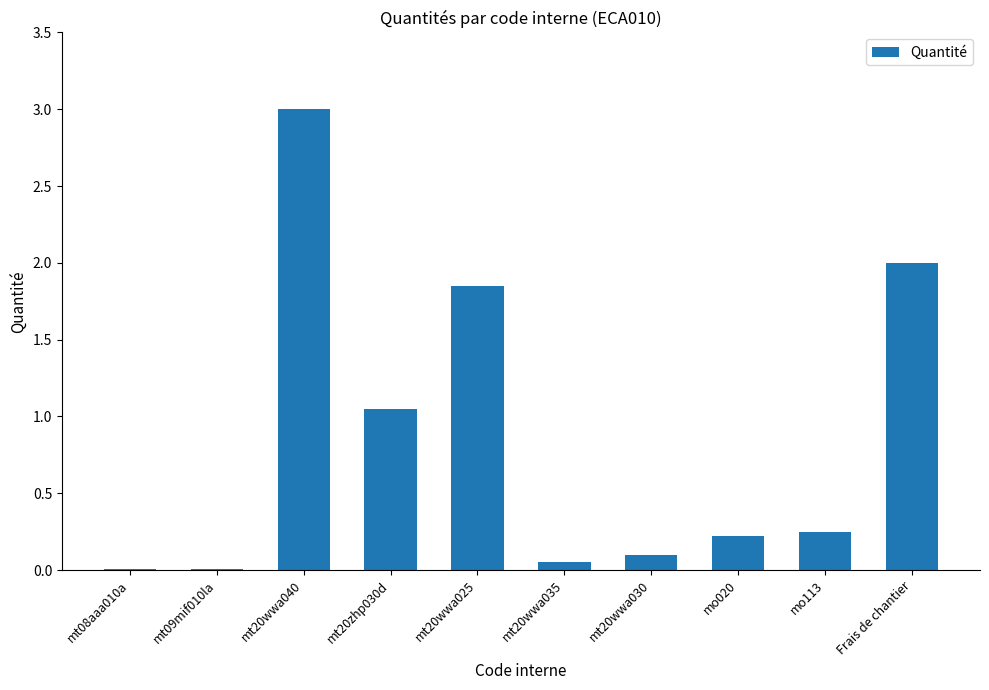

What is the sum of all values?

8.5